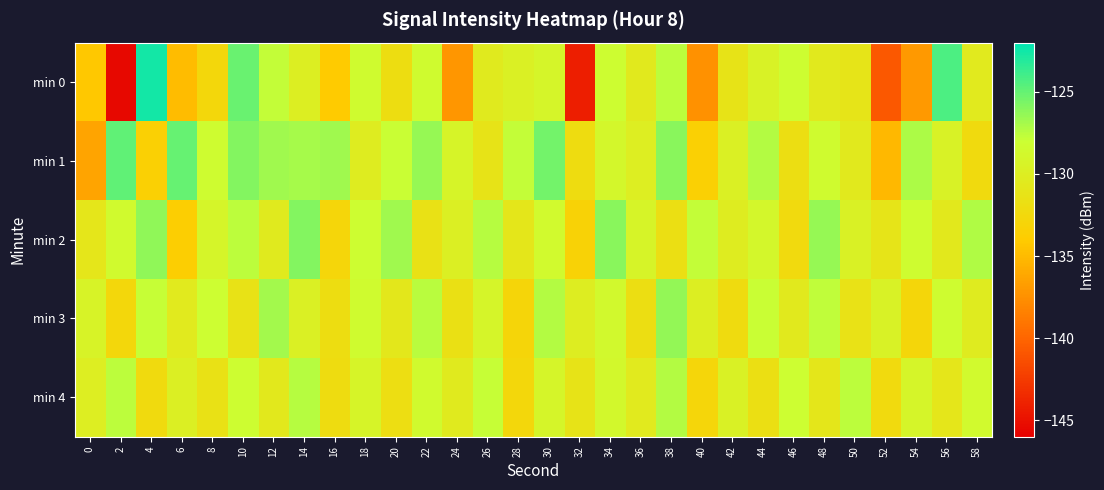

Reading left to right, list all the values displayed in this chart.

min 0: 0=-134.2	2=-145.5	4=-122.6	6=-134.9	8=-132.7	10=-125.2	12=-127.8	14=-129.9	16=-134.1	18=-128.4	20=-132.0	22=-128.4	24=-137.1	26=-130.4	28=-129.8	30=-129.1	32=-144.2	34=-128.2	36=-130.5	38=-127.6	40=-137.4	42=-131.3	44=-129.4	46=-128.2	48=-130.6	50=-131.1	52=-140.8	54=-136.9	56=-124.3	58=-130.5
min 1: 0=-136.3	2=-124.8	4=-133.5	6=-125.0	8=-128.3	10=-125.9	12=-126.7	14=-126.9	16=-126.7	18=-130.2	20=-128.0	22=-126.5	24=-129.3	26=-131.2	28=-127.8	30=-125.4	32=-132.1	34=-128.9	36=-130.0	38=-126.1	40=-133.5	42=-129.7	44=-127.3	46=-131.8	48=-128.4	50=-130.6	52=-135.2	54=-127.1	56=-129.5	58=-132.3
min 2: 0=-131.0	2=-128.5	4=-126.3	6=-133.7	8=-129.1	10=-127.6	12=-130.4	14=-125.9	16=-132.8	18=-128.2	20=-126.7	22=-131.5	24=-129.8	26=-127.4	28=-130.9	30=-128.6	32=-133.2	34=-126.1	36=-129.3	38=-131.7	40=-127.8	42=-130.2	44=-128.9	46=-132.4	48=-126.5	50=-129.6	52=-131.1	54=-128.3	56=-130.7	58=-127.2
min 3: 0=-129.4	2=-132.6	4=-127.9	6=-130.5	8=-128.1	10=-131.3	12=-126.8	14=-129.7	16=-132.0	18=-128.4	20=-130.8	22=-127.5	24=-131.6	26=-129.2	28=-132.9	30=-127.3	32=-130.1	34=-128.7	36=-131.8	38=-126.4	40=-129.9	42=-132.2	44=-128.0	46=-130.6	48=-127.7	50=-131.4	52=-129.5	54=-132.7	56=-128.3	58=-130.3
min 4: 0=-130.0	2=-127.6	4=-132.3	6=-129.8	8=-131.5	10=-128.2	12=-130.7	14=-127.4	16=-132.1	18=-129.3	20=-131.9	22=-128.5	24=-130.4	26=-127.9	28=-132.6	30=-129.1	32=-131.2	34=-128.8	36=-130.5	38=-127.3	40=-132.8	42=-129.6	44=-131.7	46=-128.1	48=-130.9	50=-127.6	52=-132.4	54=-129.2	56=-131.0	58=-128.6